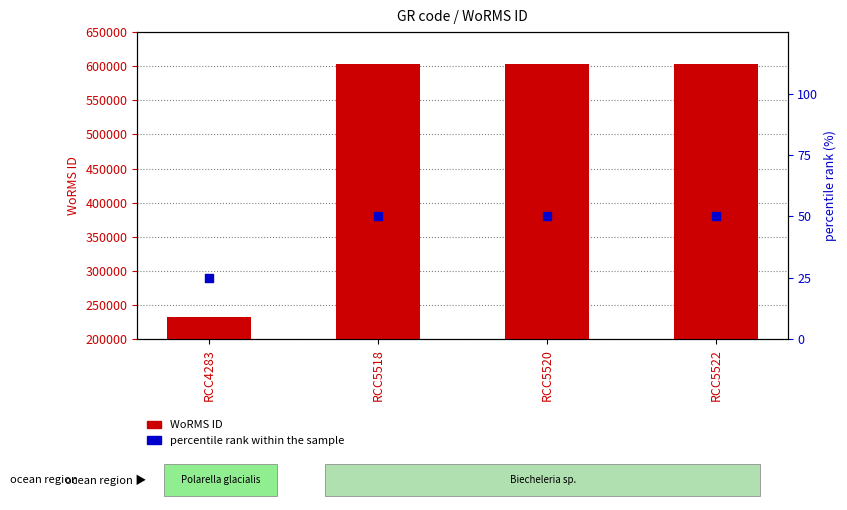

Which series contains the lowest Y value?

percentile rank within the sample